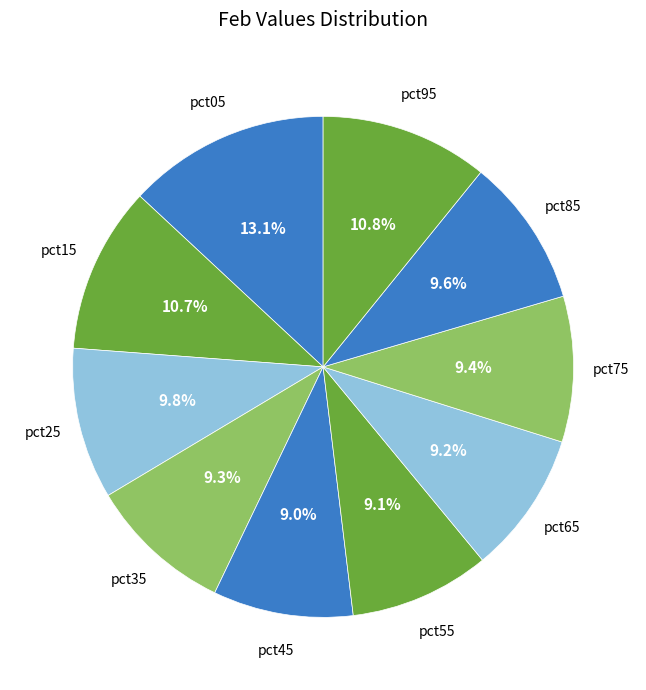

Which slice is the largest?

pct05